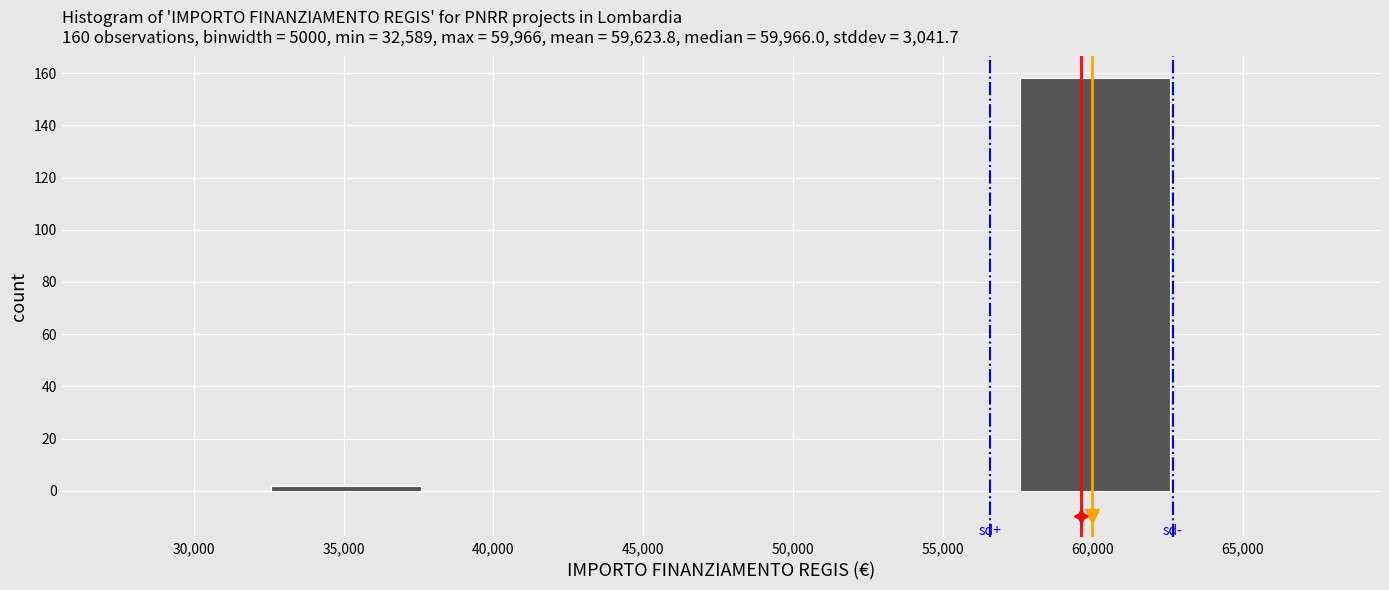

Reading left to right, transcribe this chart: for each bar, give the range it covers on the x-axis and its height. Neither the bar edges nor the heights are printed on the chart, so give them approximately, as read against the axes.

27500 to 32500: 0
32500 to 37500: 2
37500 to 42500: 0
42500 to 47500: 0
47500 to 52500: 0
52500 to 57500: 0
57500 to 62500: 158
62500 to 67500: 0